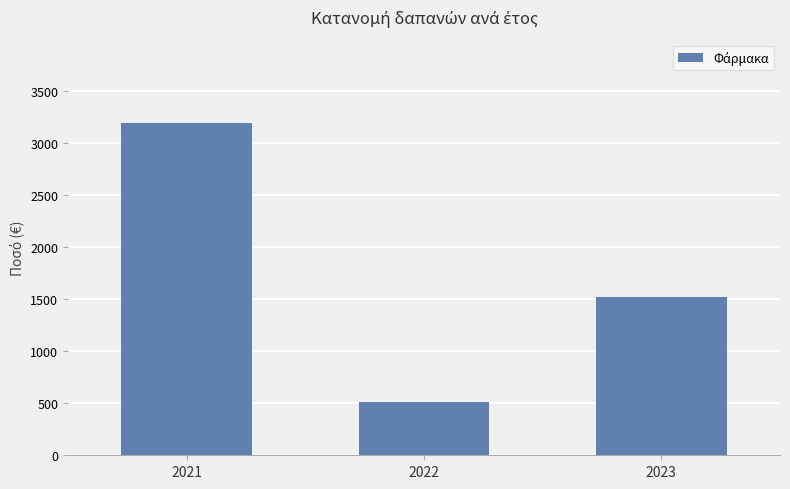

What is the minimum value shown in the chart?

513.8